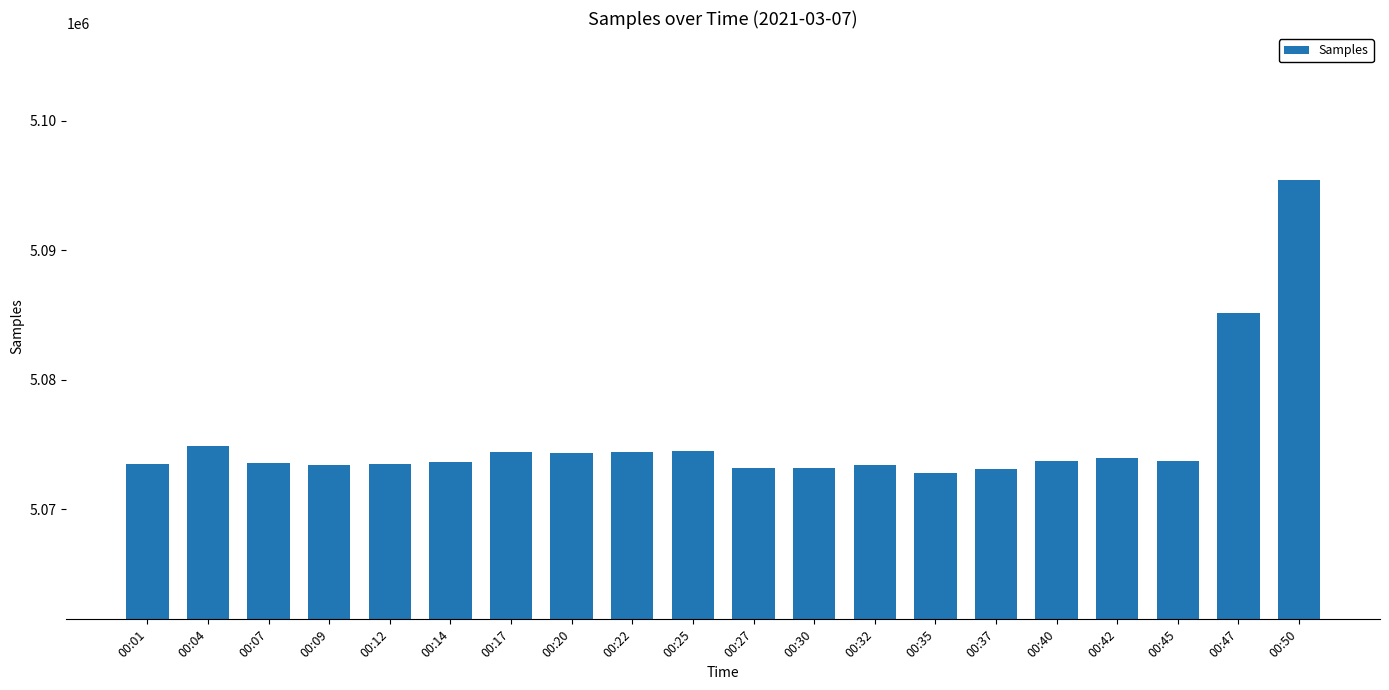

Which label corresponds to the largest value in the chart?

00:50